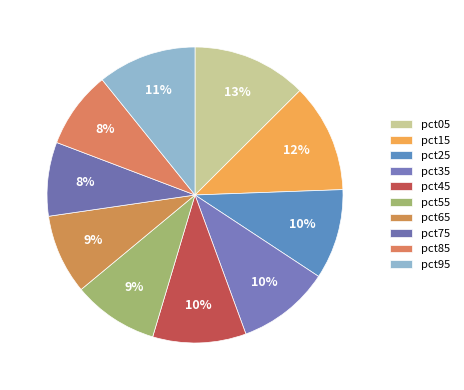

How many slices are in this pie chart?

10